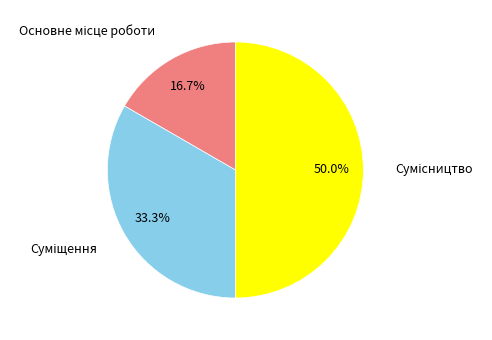

Is there any slice that represents more than half of the pie?

No